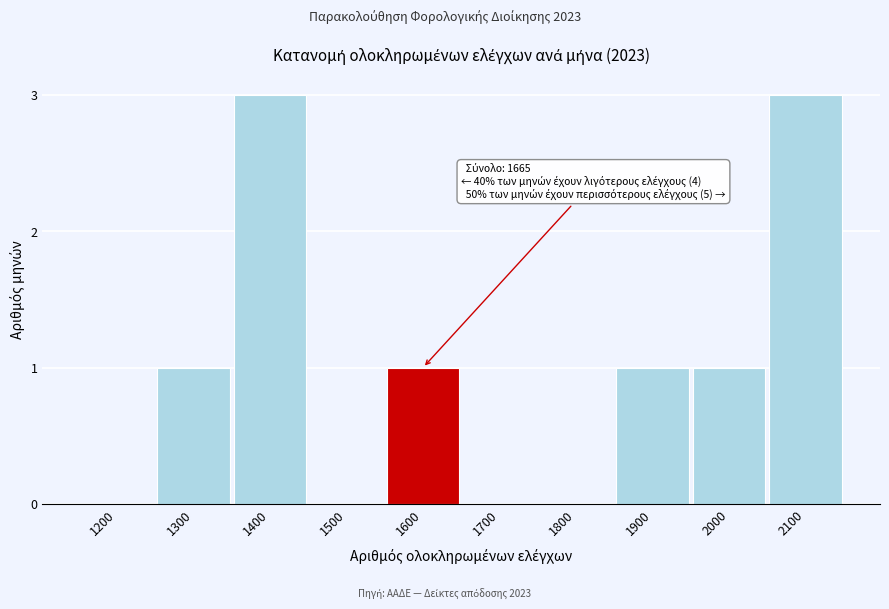

Reading left to right, transcribe all the data shown in this chart.

1200=0	1300=1	1400=3	1500=0	1600=1	1700=0	1800=0	1900=1	2000=1	2100=3